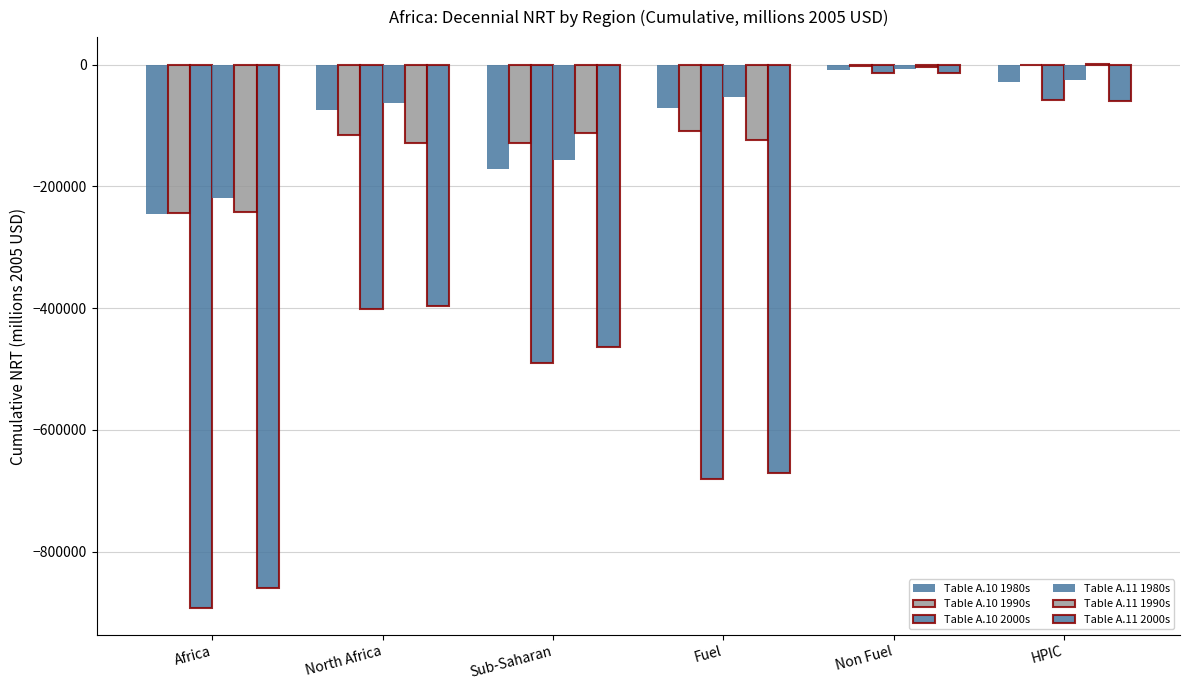

What is the sum of the Table A.10 1980s values at Africa and Non Fuel?

-255273.1